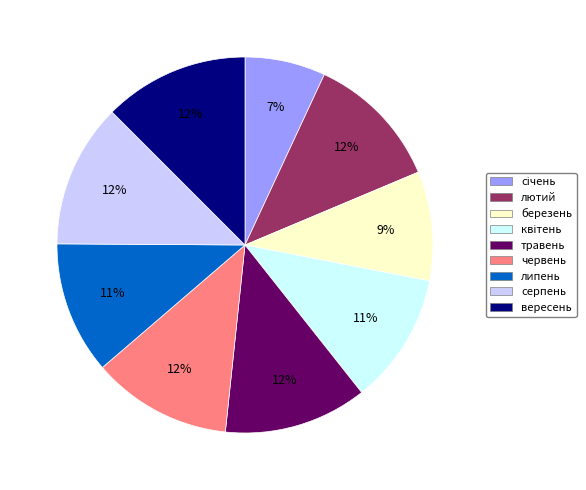

Approximately how many times larger is the value at серпень compared to вересень?

1.0